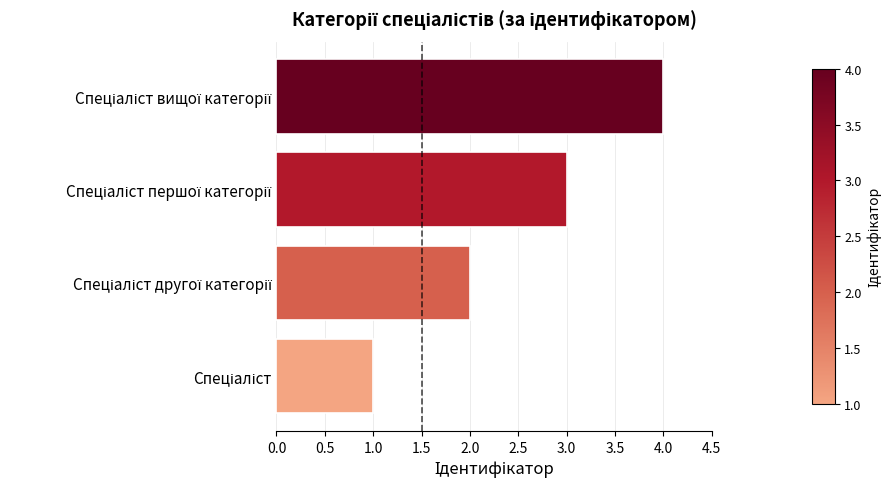

What is the maximum value shown in the chart?

4